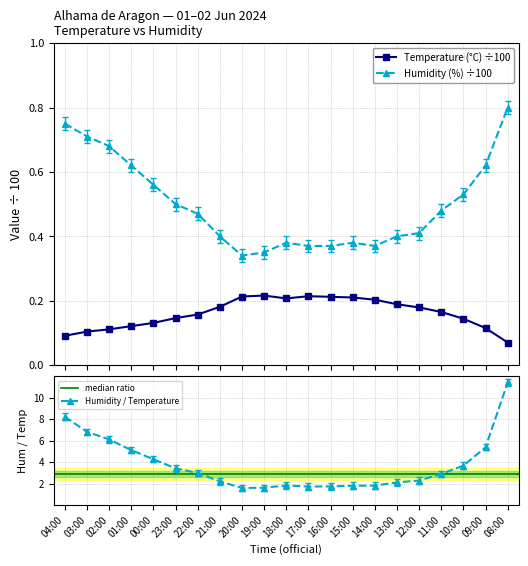

Rank the series by their average value, from lowest to highest.

Temperature (°C), Humidity (%)